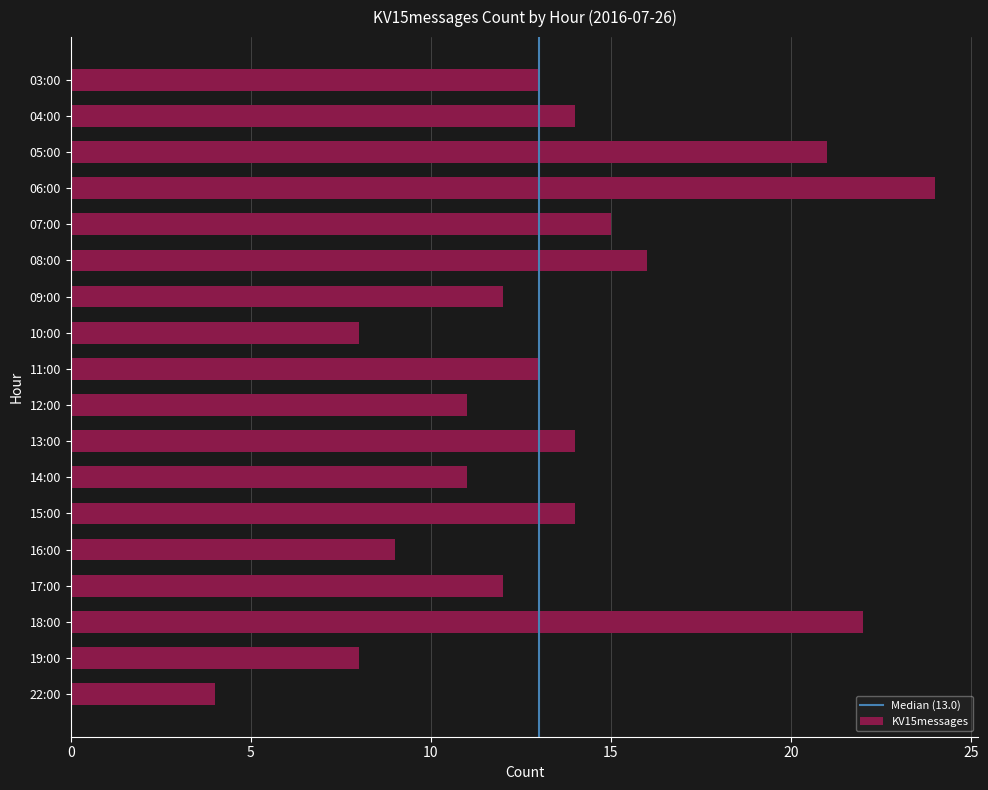

Count the number of data series in this chart.

1